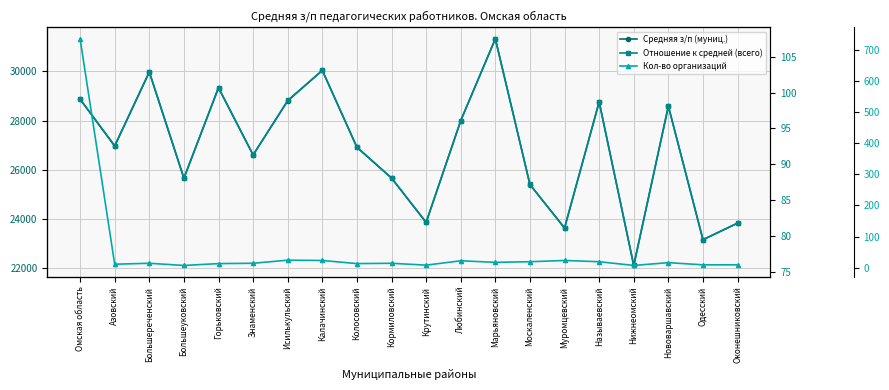

What position from the right is Исилькульский?

14